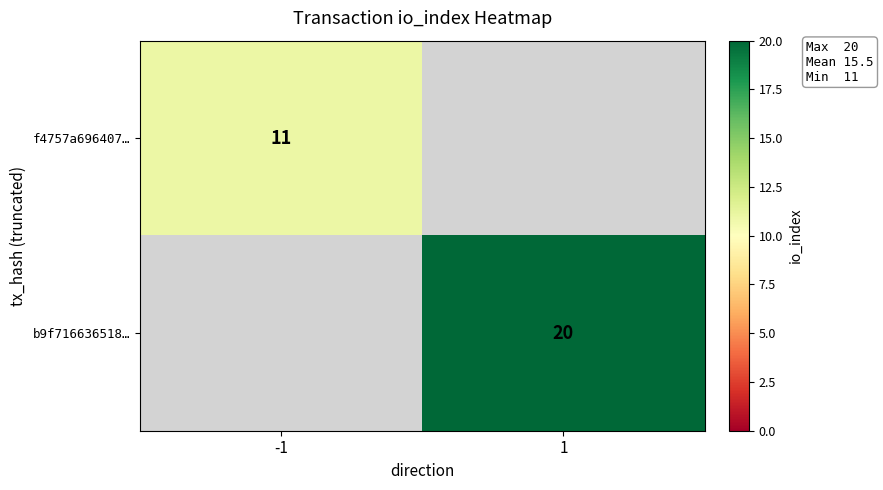

Which category has the lowest value across all series?

-1